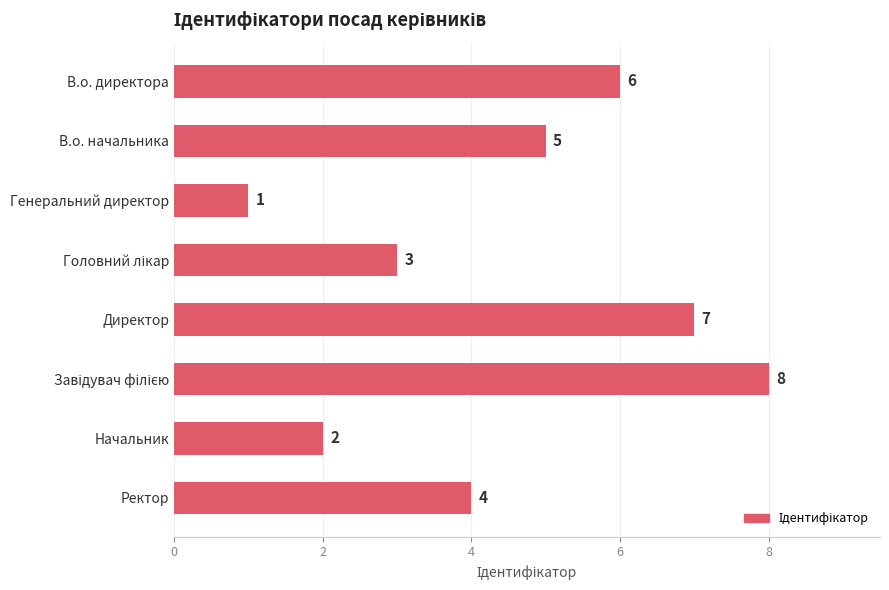

Which has a higher value, Директор or В.о. директора?

Директор